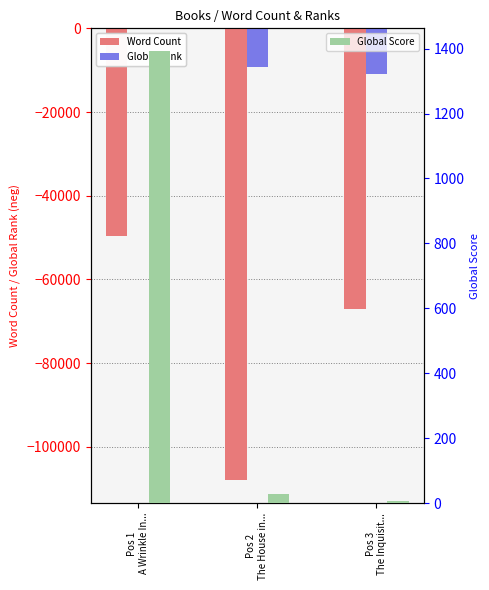

What is the difference between the highest and lowest values at Pos 2
The House in...?

108029